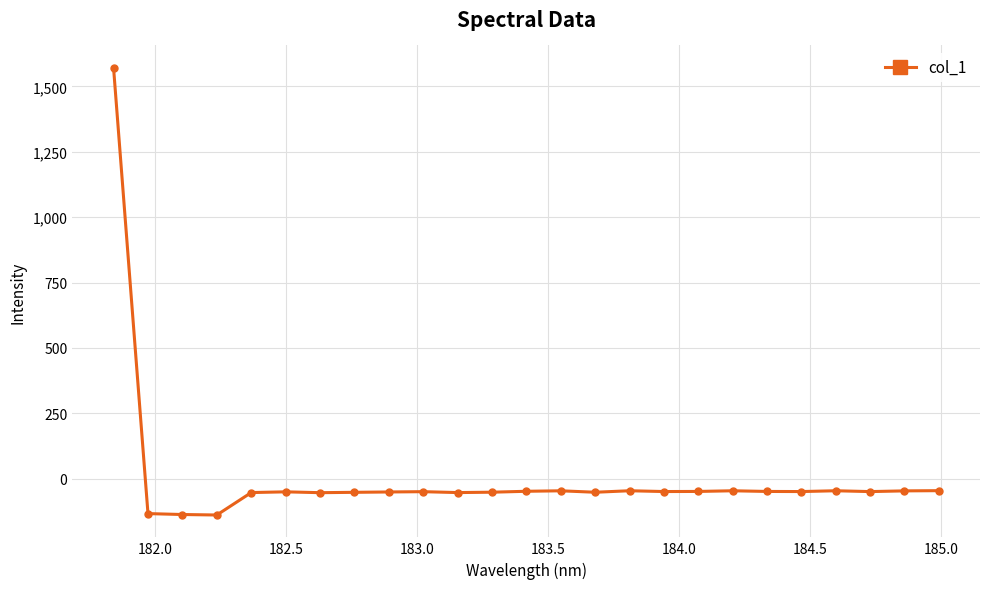

What is the value of the 16th point from the left?

-45.7